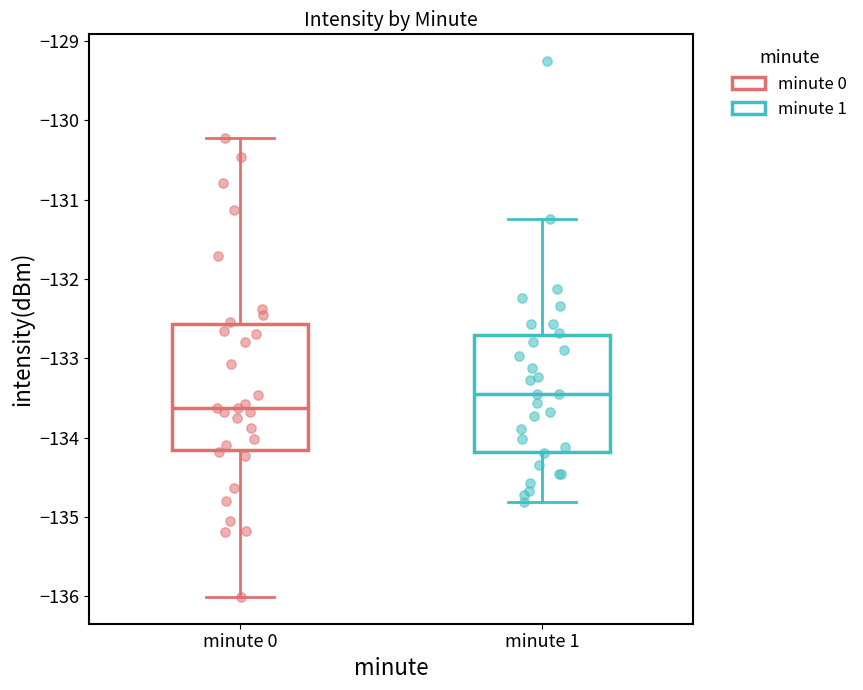

Comparing the boxes themselves (not the whiskers), which one is the tallest?

minute 0